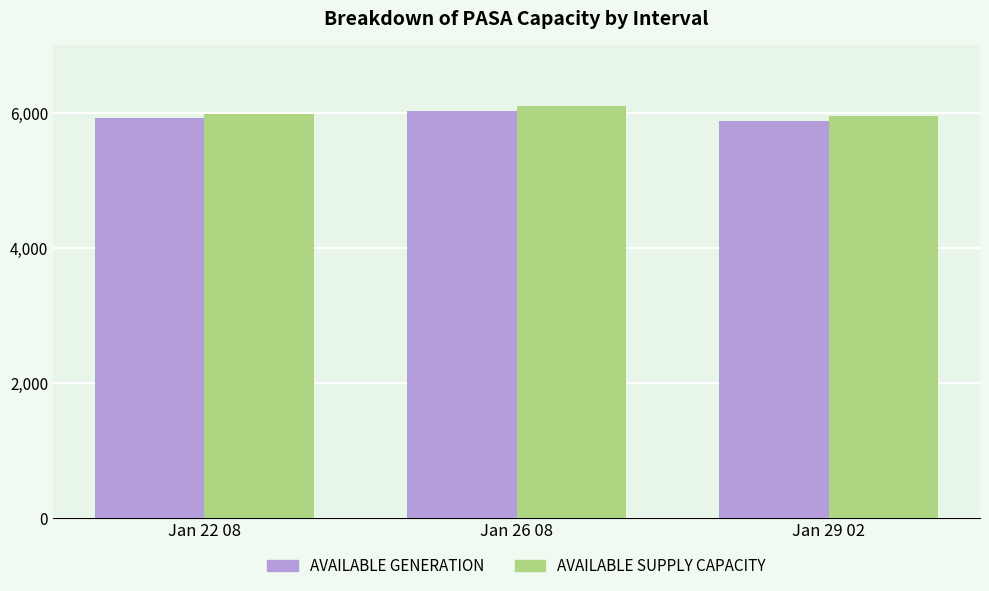

Reading left to right, list all the values displayed in this chart.

AVAILABLE GENERATION: 5915	6028	5885
AVAILABLE SUPPLY CAPACITY: 5981	6094	5951